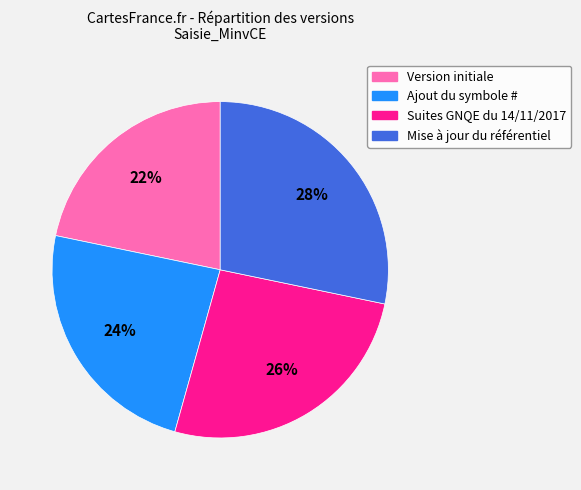

Combined, do Mise à jour du référentiel and Suites GNQE du 14/11/2017 account for over 50%?

Yes